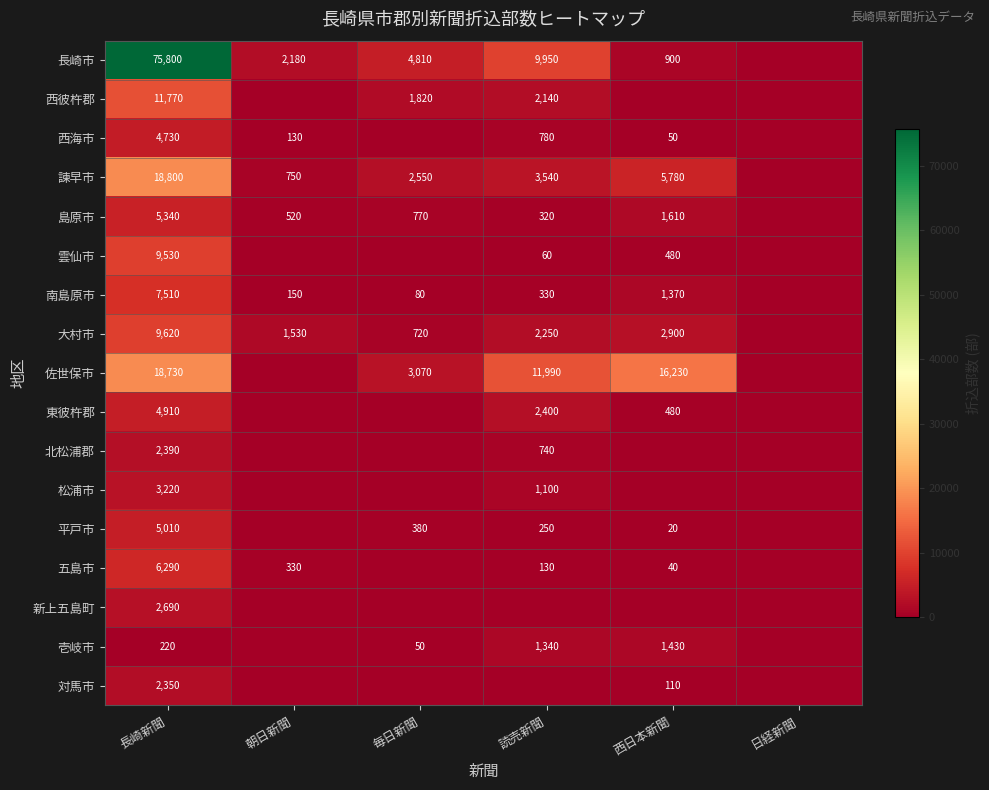

Which label corresponds to the largest value in the chart?

長崎新聞